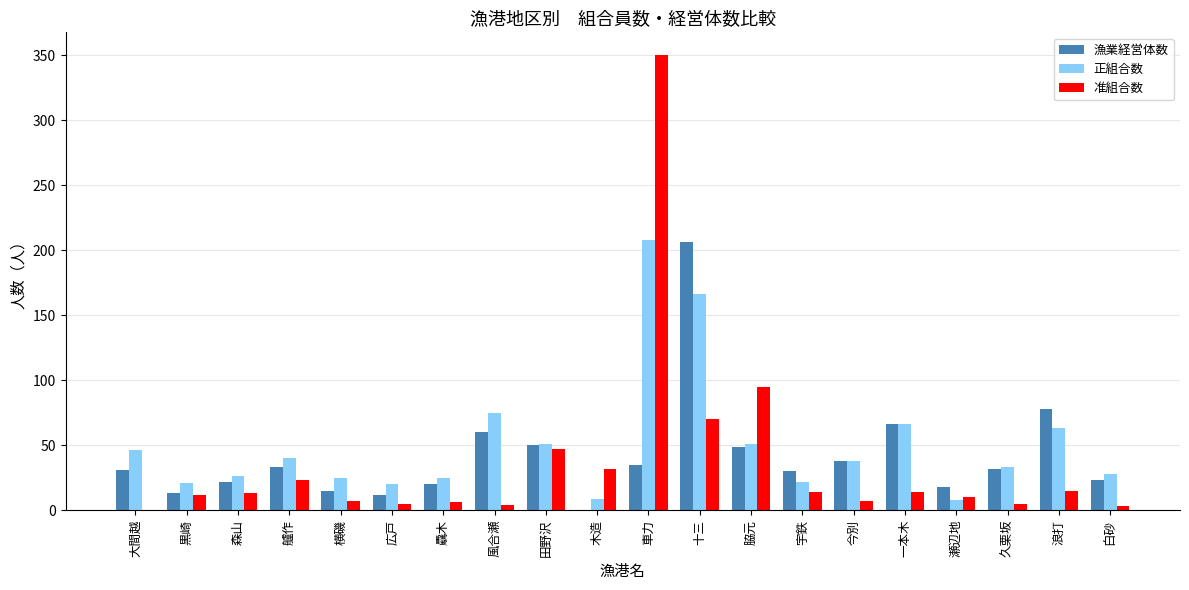

At which category does the chart reach its peak across all series?

車力